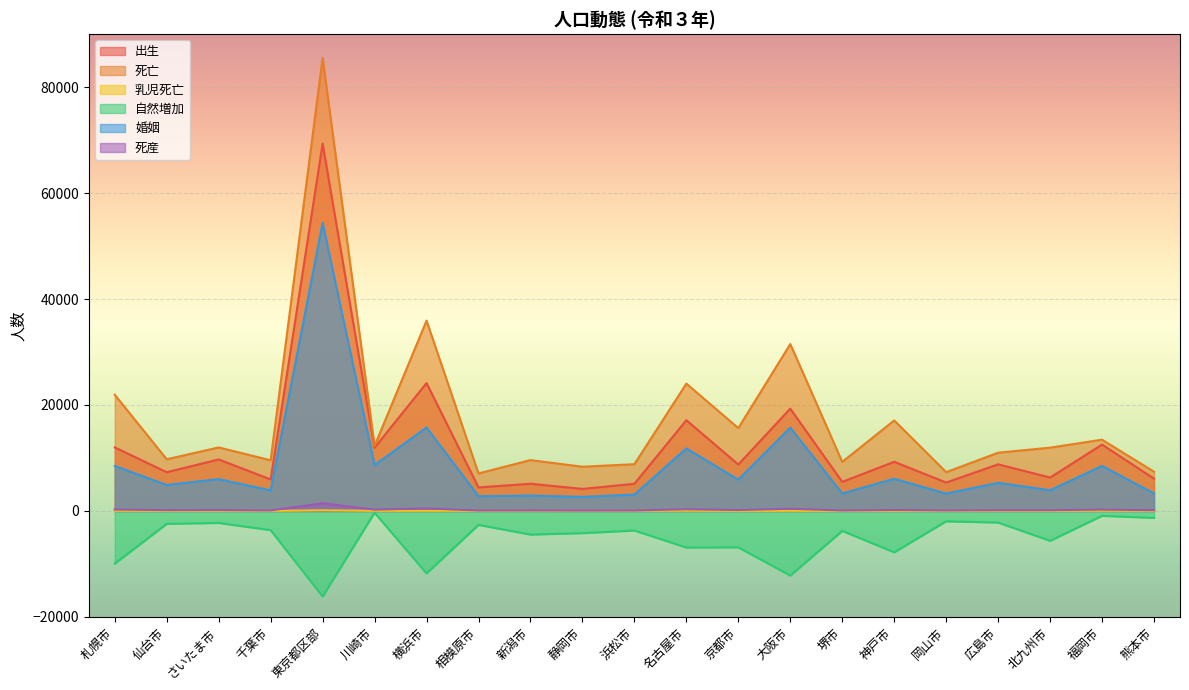

True or false: 乳児死亡 and 婚姻 cross at least once.

False